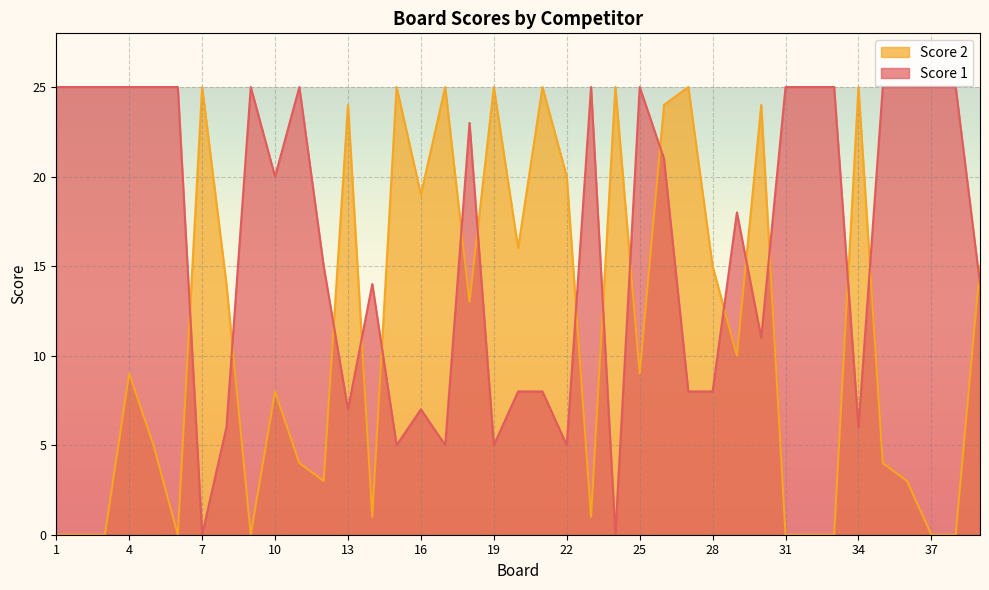

At which label does Score 1 reach its peak?

1